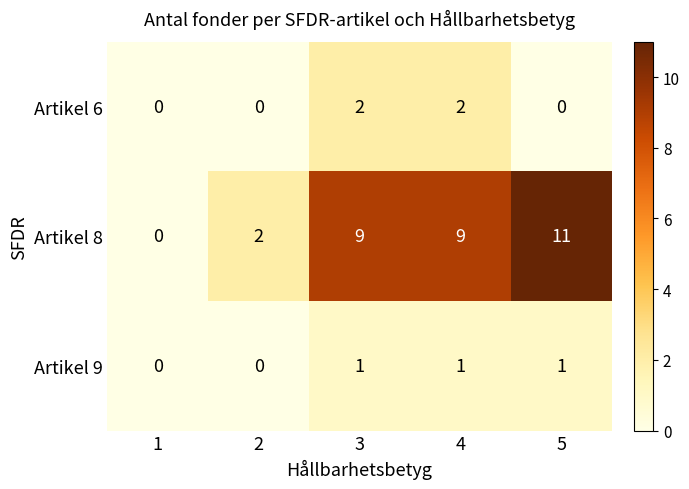

The Artikel 6 series shows 0 at 2. True or false?

True